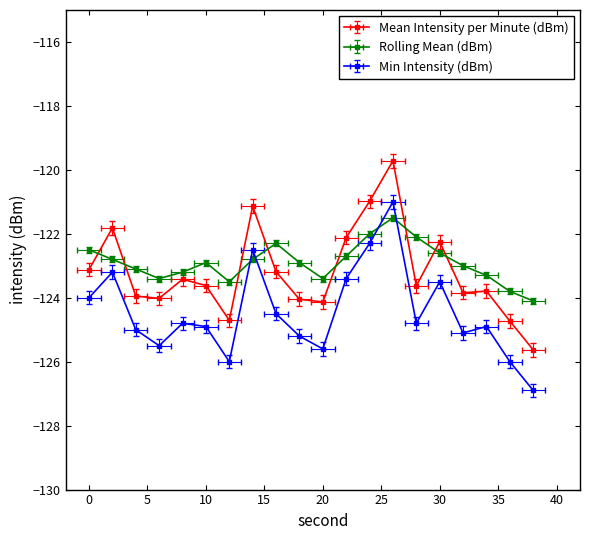

Which series has the largest total across all categories?

Rolling Mean (dBm)